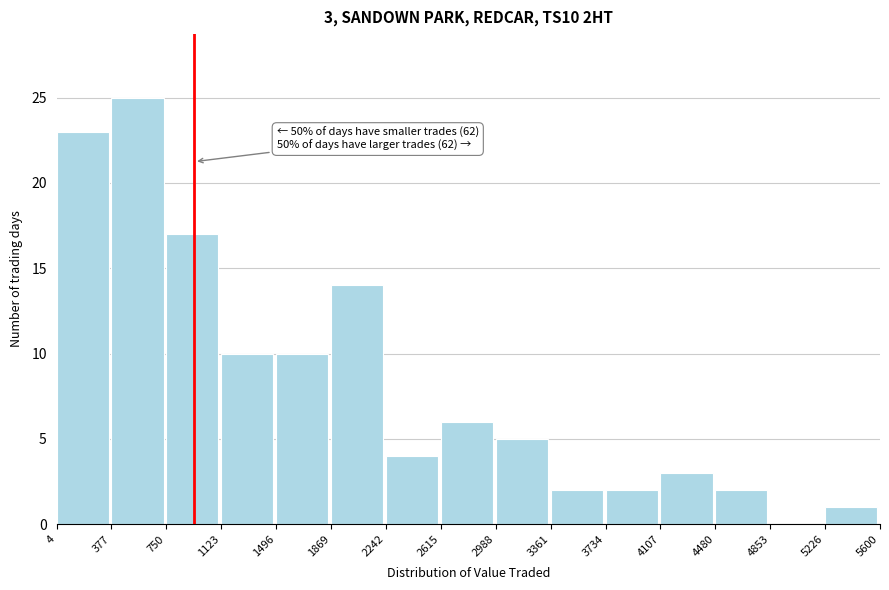

Which range on the x-axis has the tallest bar?

377 to 750